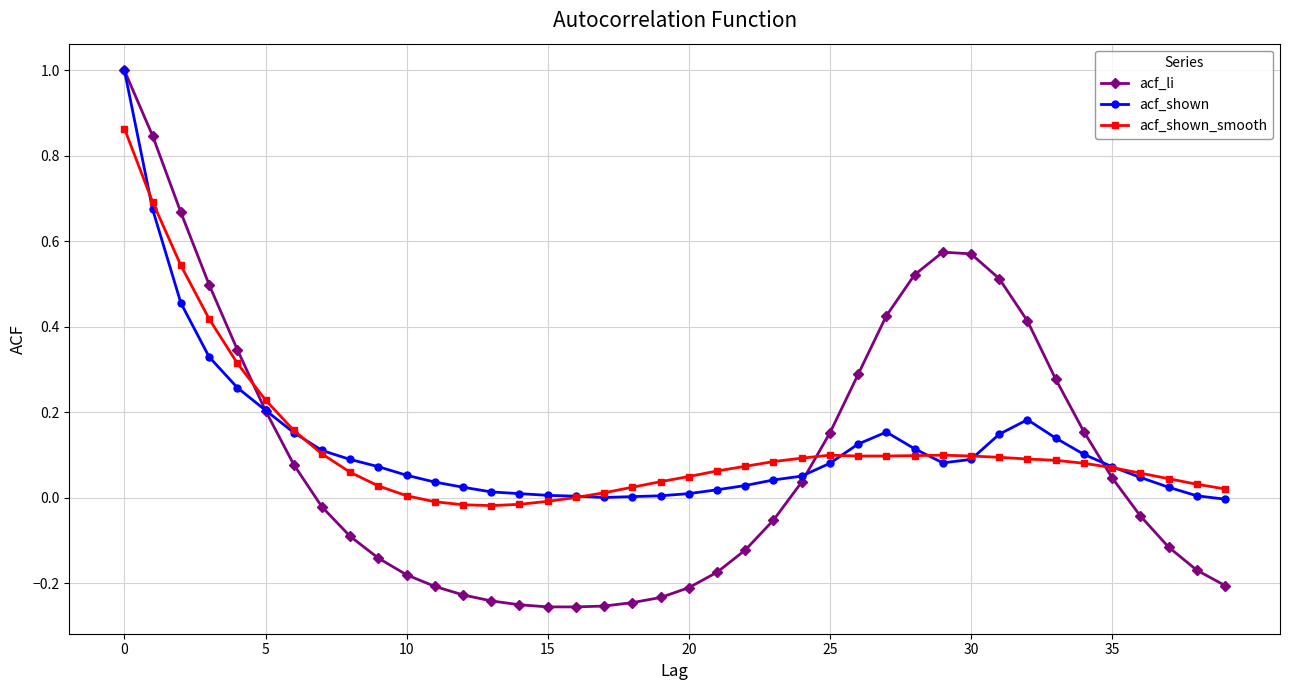

Does the chart display data point markers on the line(s)?

Yes